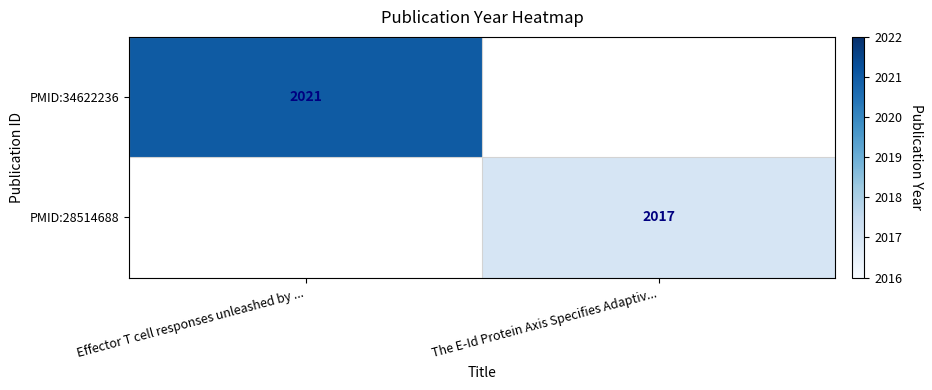

Is the value of PMID:28514688 at The E-Id Protein Axis Specifies Adaptiv... greater than the value of PMID:34622236 at Effector T cell responses unleashed by ...?

No